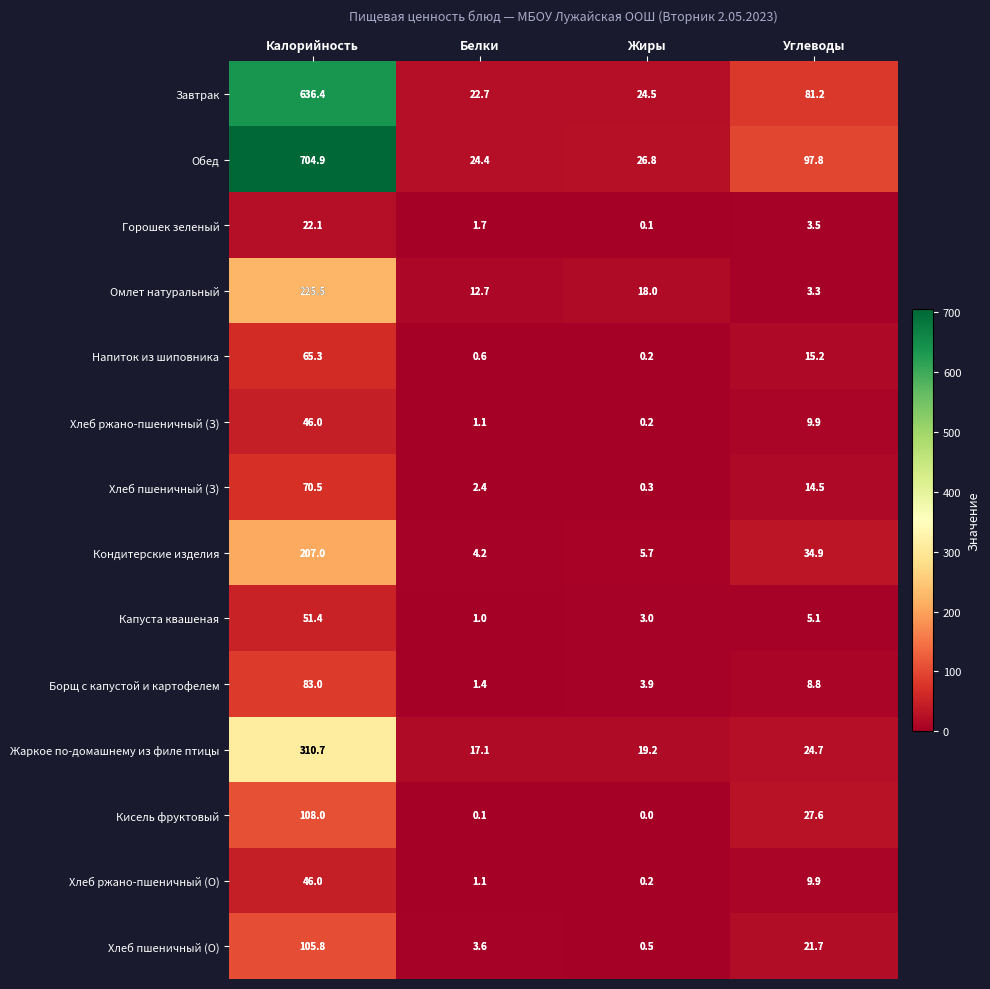

Between Белки and Углеводы, which series saw the biggest shift?

Обед